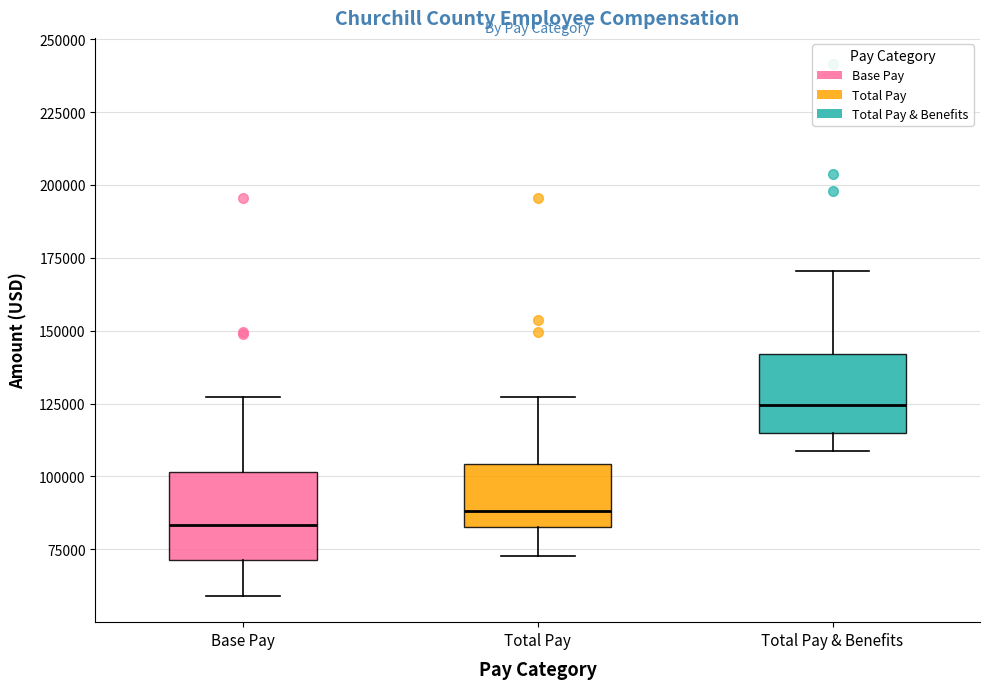

Where does the median line of the box for Total Pay & Benefits sit on the y-axis? The values are not printed on the chart, so give them approximately, as read against the axis.

125000